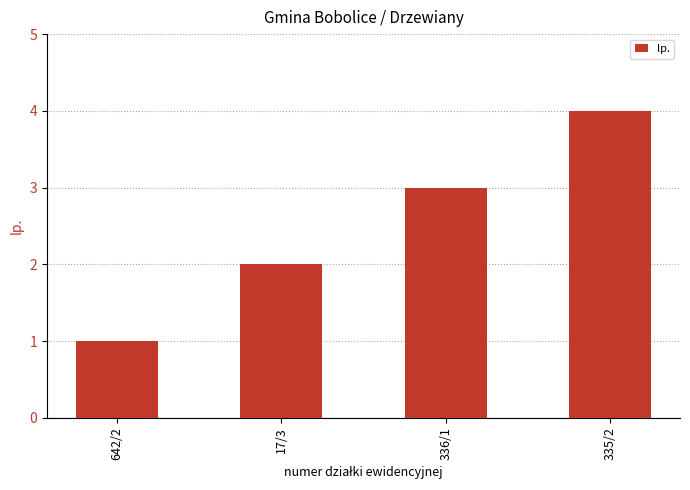

What is the maximum value shown in the chart?

4